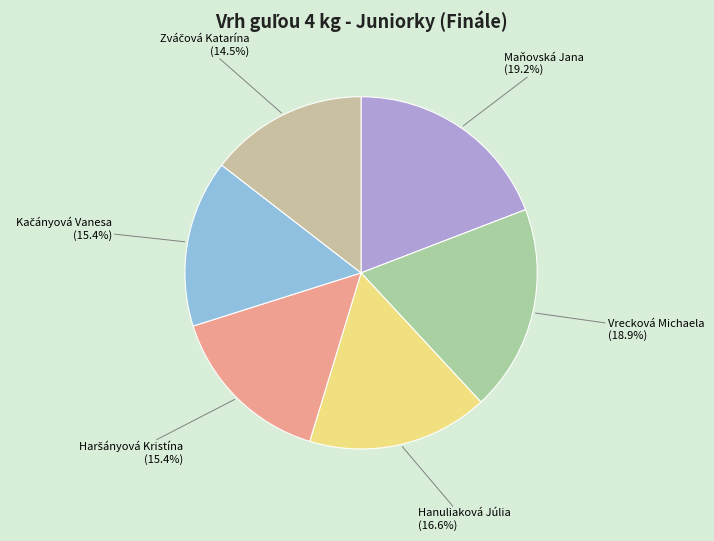

Is there any slice that represents more than half of the pie?

No